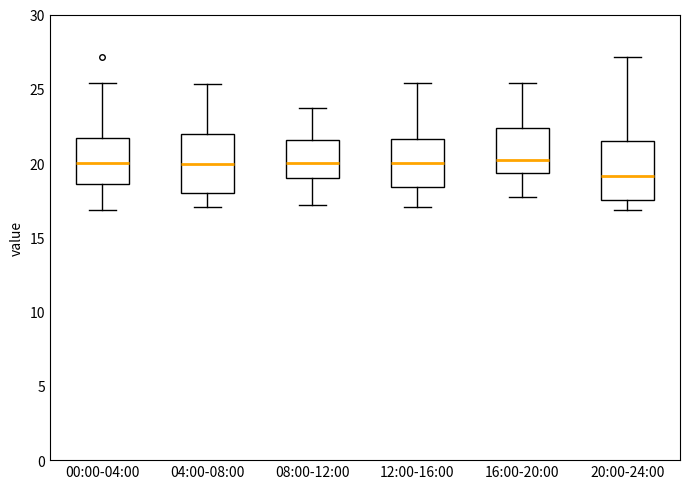

Reading left to right, read every box against the y-axis: the position of its median line, the range the box covers, and the ends of its whiskers. The values are not printed on the chart, so give them approximately, as read against the axis.

00:00-04:00: median 20.0, box 18.5 to 21.5, whiskers 17.0 to 25.5
04:00-08:00: median 20.0, box 18.0 to 22.0, whiskers 17.0 to 25.5
08:00-12:00: median 20.0, box 19.0 to 21.5, whiskers 17.0 to 23.5
12:00-16:00: median 20.0, box 18.5 to 21.5, whiskers 17.0 to 25.5
16:00-20:00: median 20.0, box 19.5 to 22.5, whiskers 17.5 to 25.5
20:00-24:00: median 19.0, box 17.5 to 21.5, whiskers 17.0 to 27.0